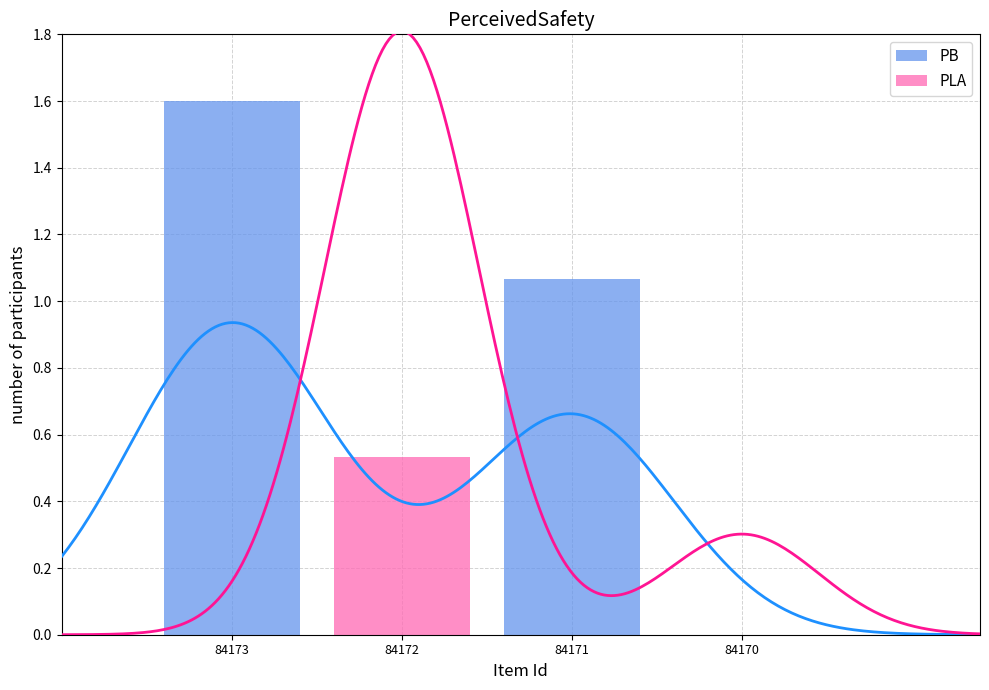

True or false: PB has a value of 1.6 at 84173.

True